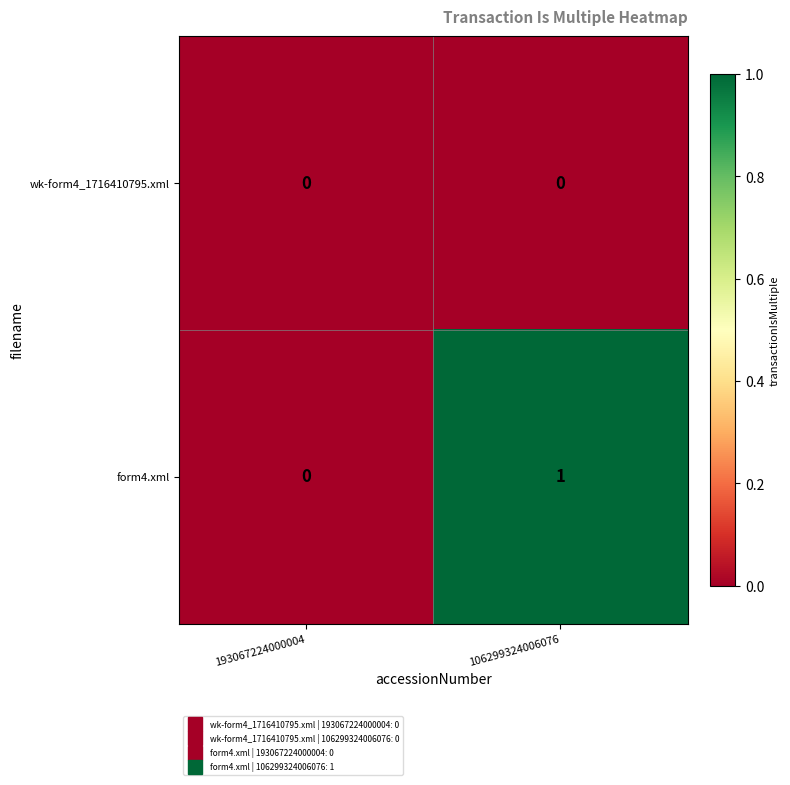

Which series has the largest total across all categories?

form4.xml